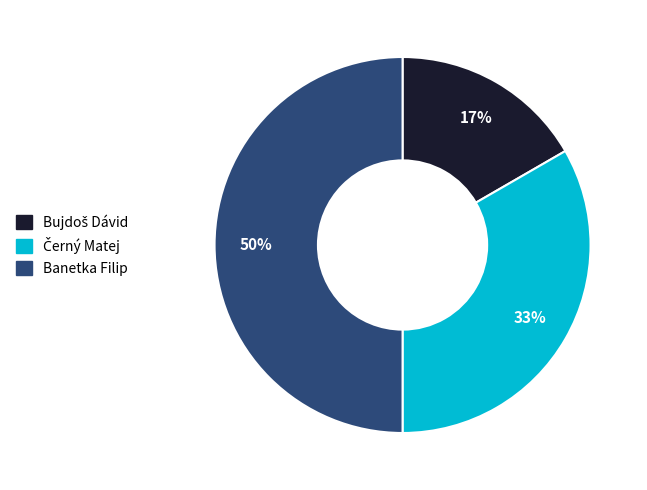

Which slice is the largest?

Banetka Filip